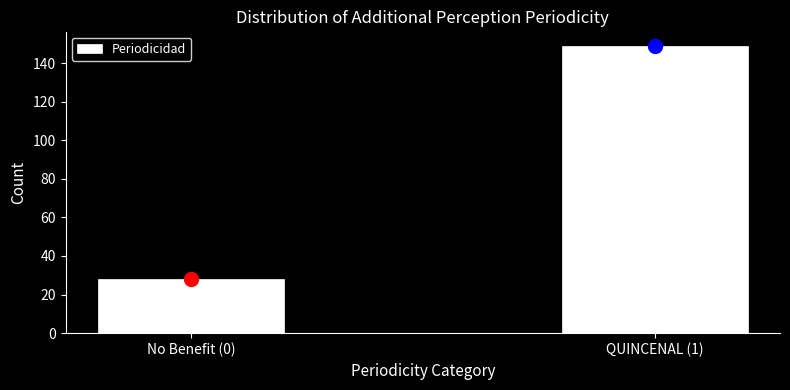

Reading right to left, what are all the values shown in this chart?

149	28